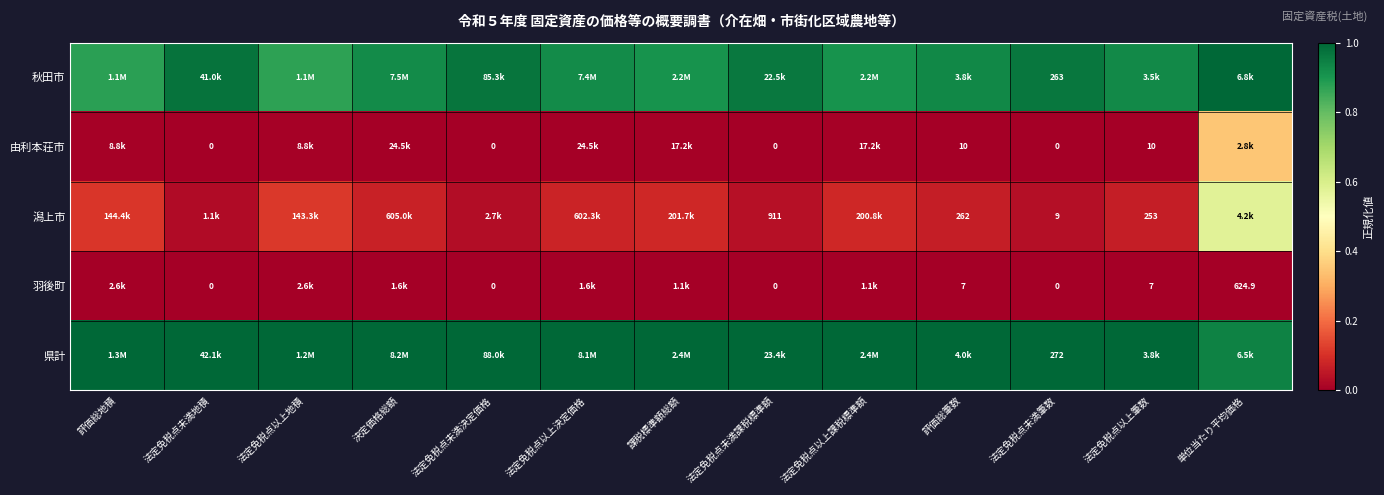

What value does the 秋田市 series have at 法定免税点以上筆数?

0.9